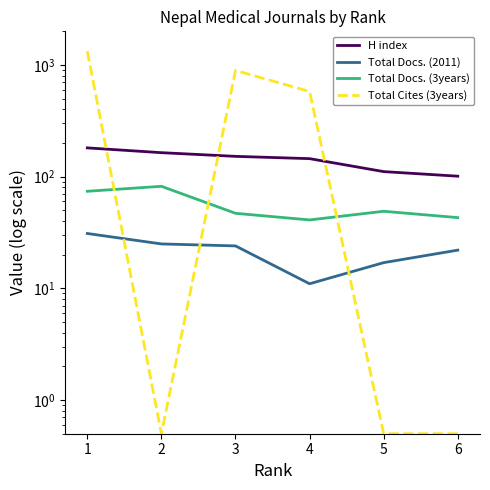

What are all the series names shown in the legend?

H index, Total Docs. (2011), Total Docs. (3years), Total Cites (3years)